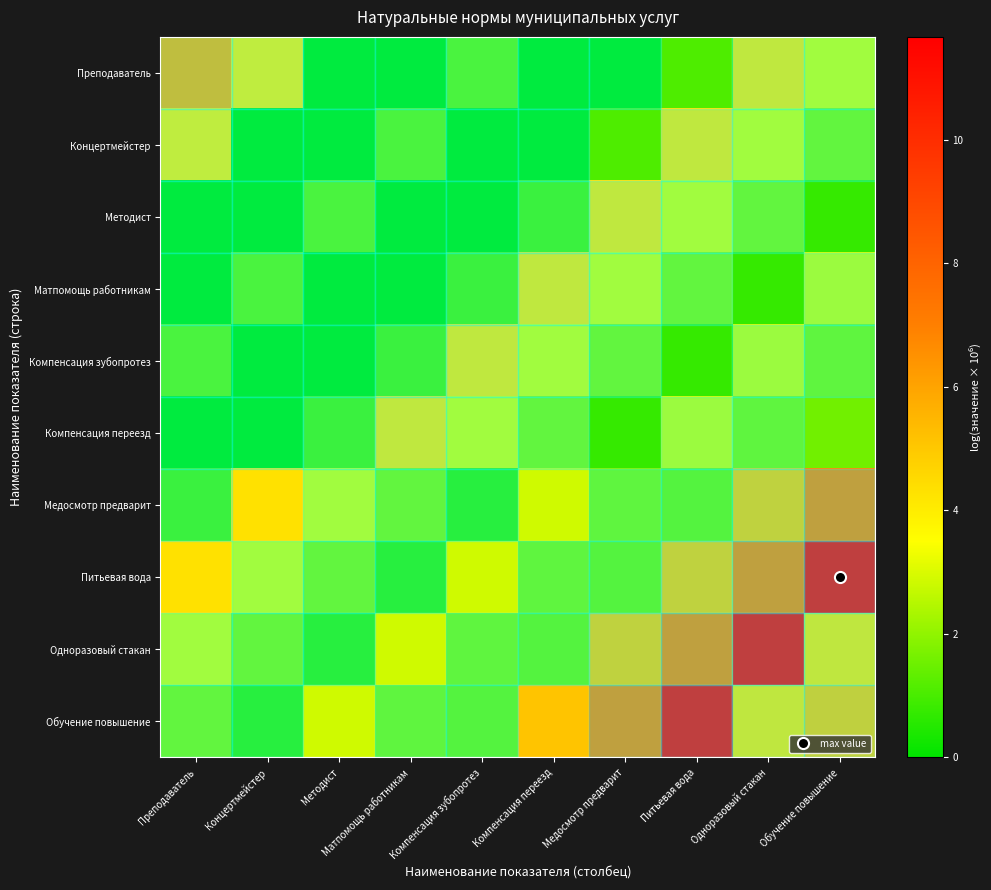

Between Медосмотр предварит and Обучение повышение, which series saw the biggest shift?

Питьевая вода